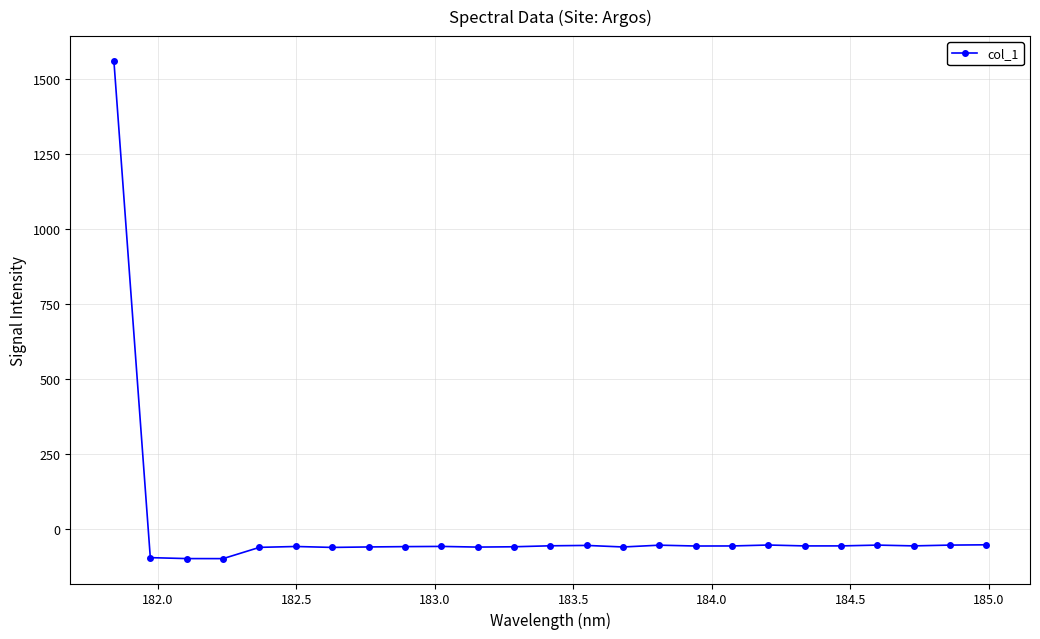

What is the value of the 23rd point from the left?

-55.3